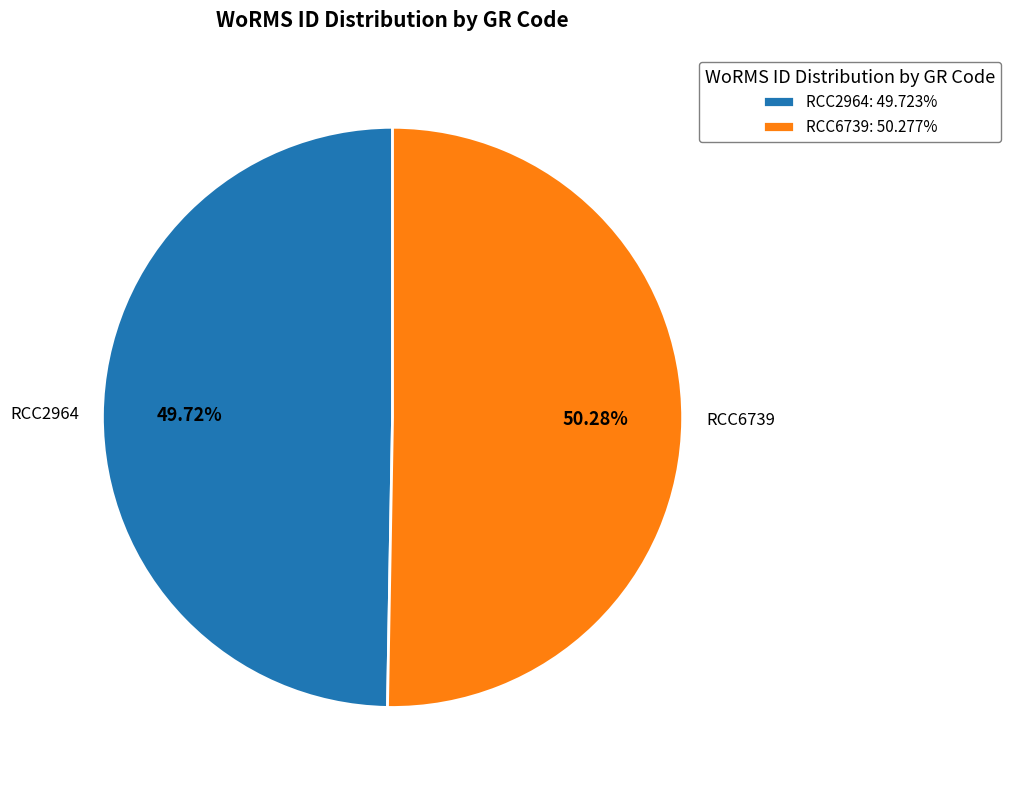

What is the ratio of the value at RCC6739 to the value at RCC2964?

1.0